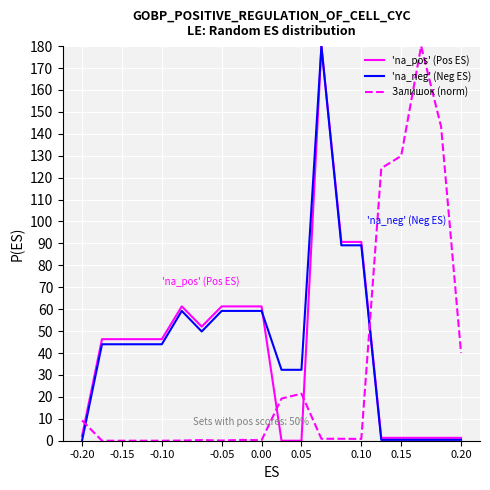

After their last crossing, which series has the higher values: Залишок (norm) or 'na_pos' (Pos ES)?

Залишок (norm)